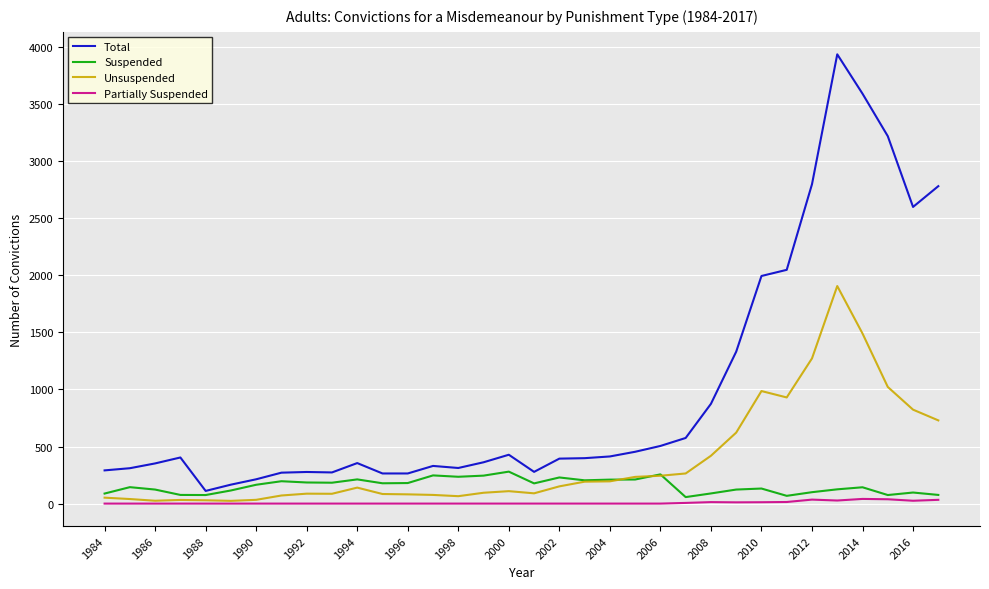

How many lines are shown in the chart?

4